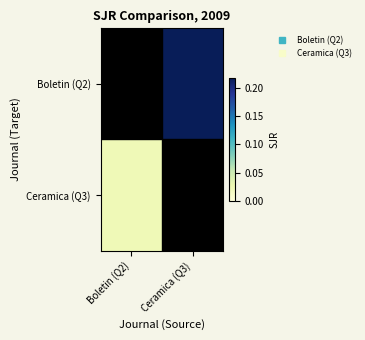

List the series in order of their overall mean, lowest first.

Ceramica (Q3), Boletin (Q2)